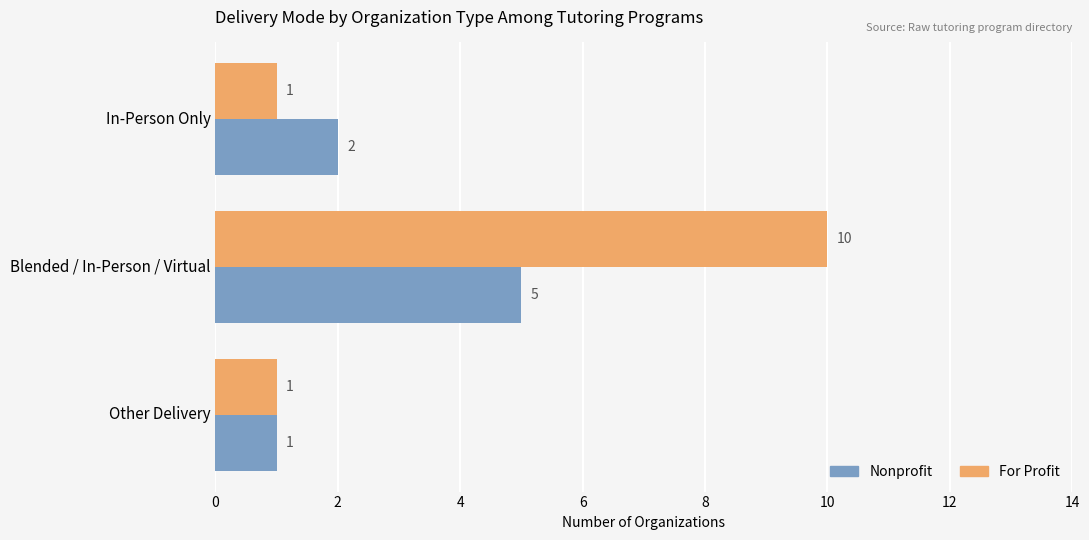

List the labels in order of Nonprofit value, largest first.

Blended / In-Person / Virtual, In-Person Only, Other Delivery